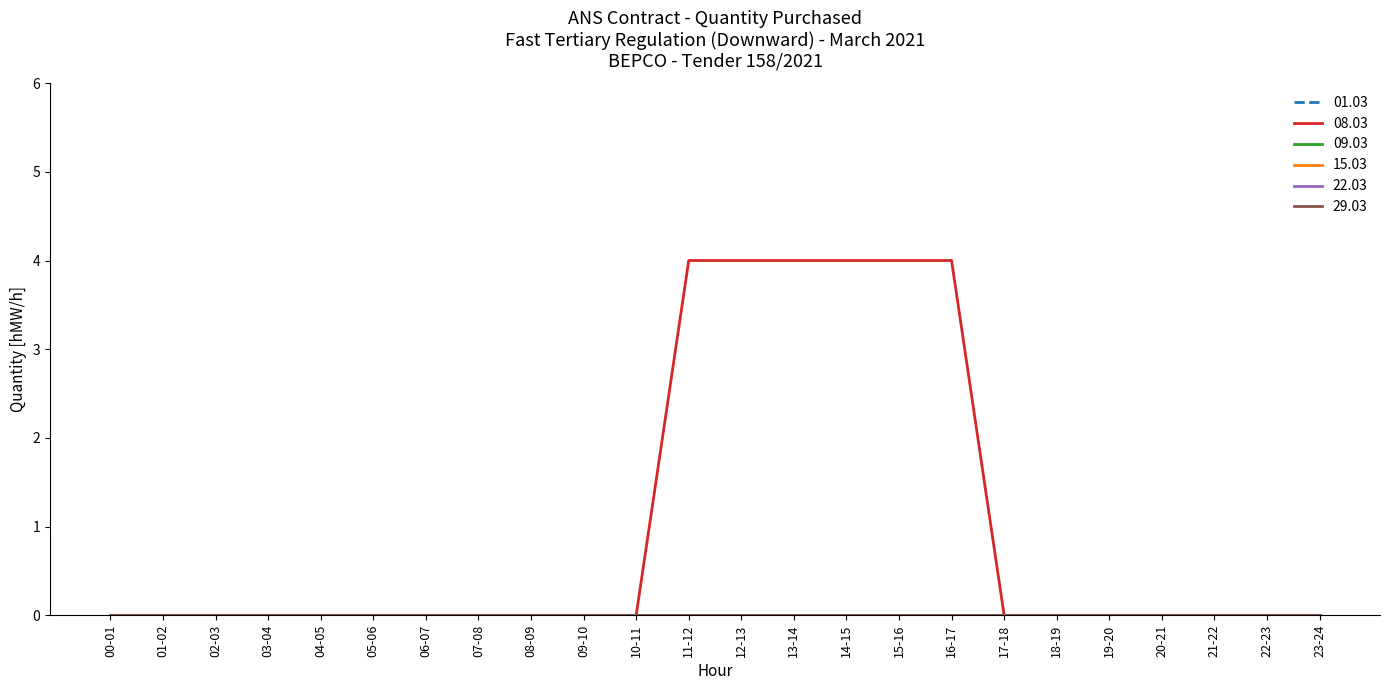

Does the chart have visible grid lines?

No